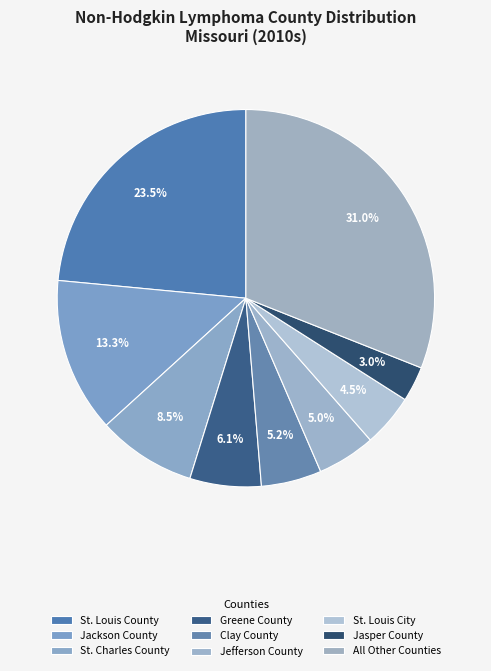

How many segments does this pie chart have?

9